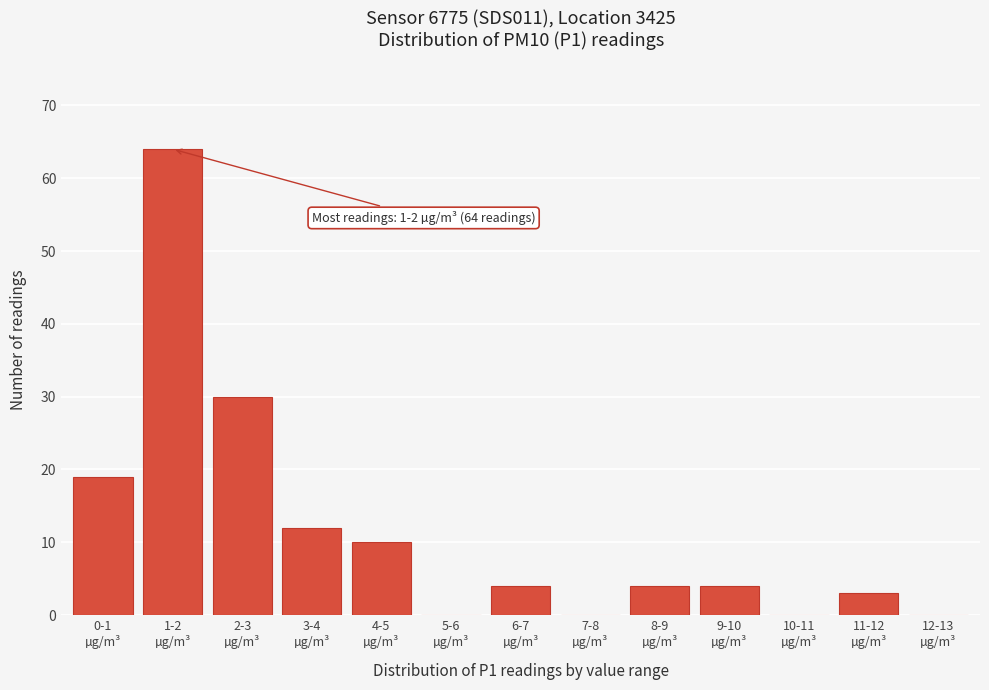

What is the sum of all values?

150